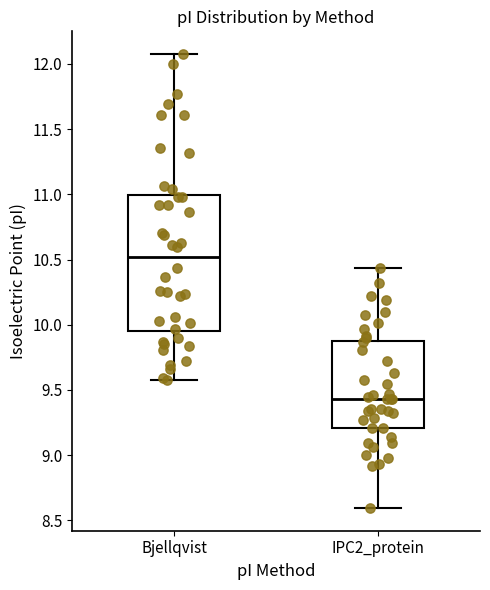

Where does the lower whisker of the box for Bjellqvist end on the y-axis? The values are not printed on the chart, so give them approximately, as read against the axis.

9.60